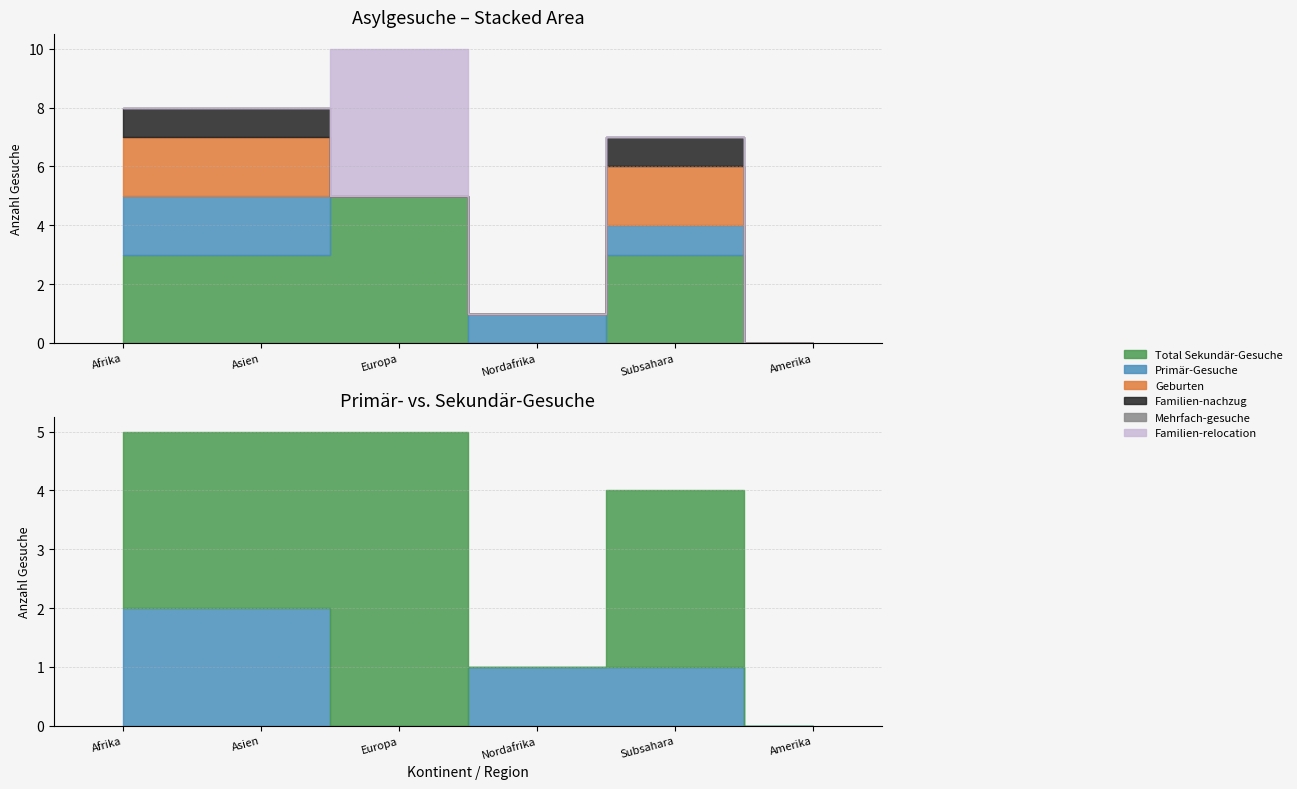

At which category is the sum across all series the highest?

Europa